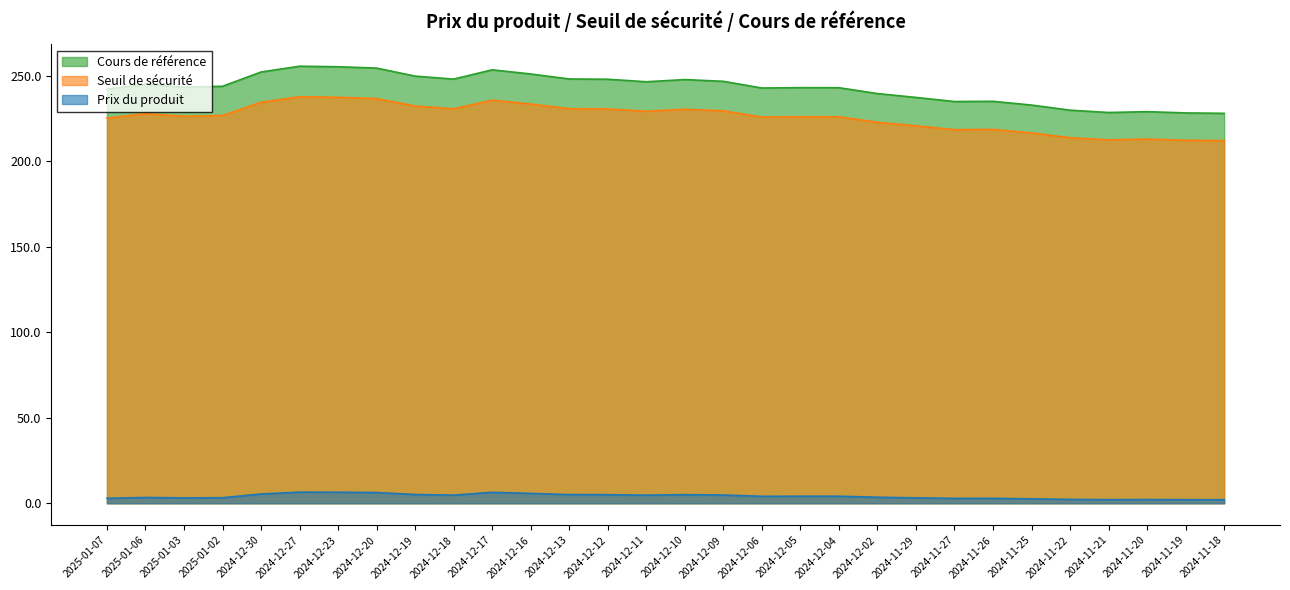

What is the minimum value shown in the chart?

2.1